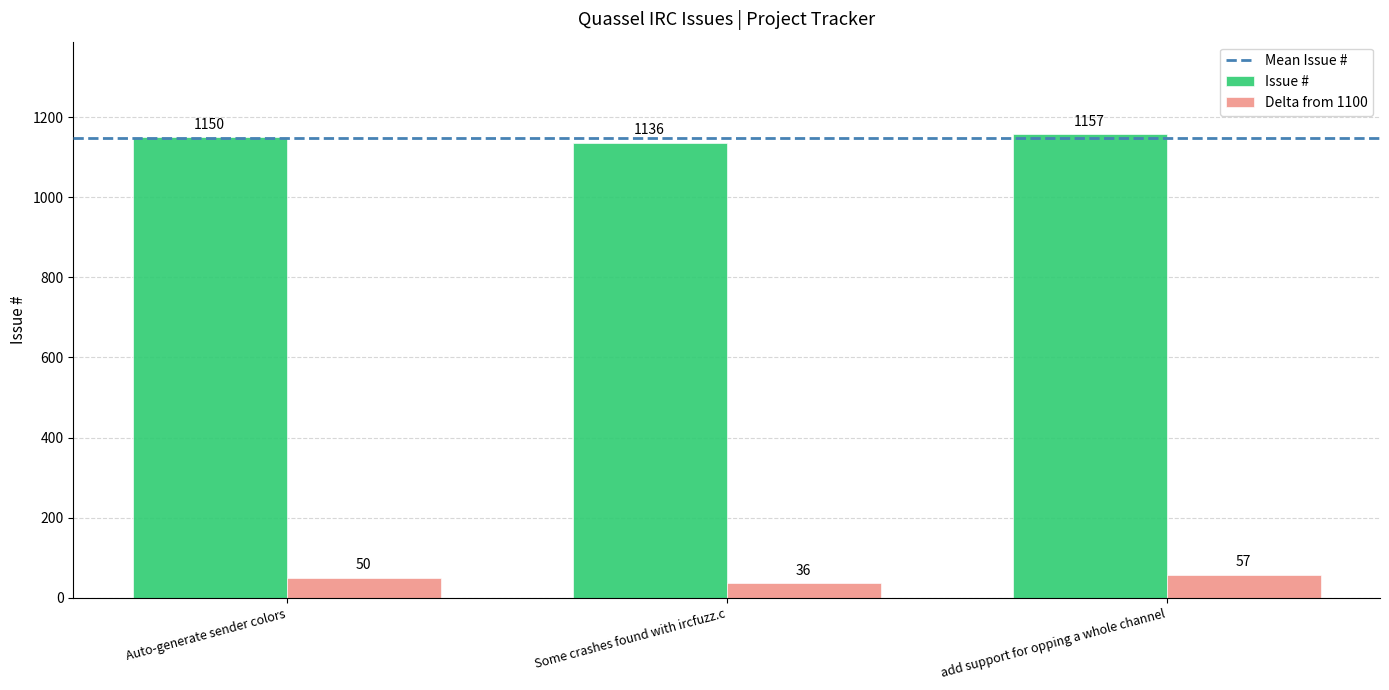

What is the difference between the highest and lowest values at Auto-generate sender colors?

1100